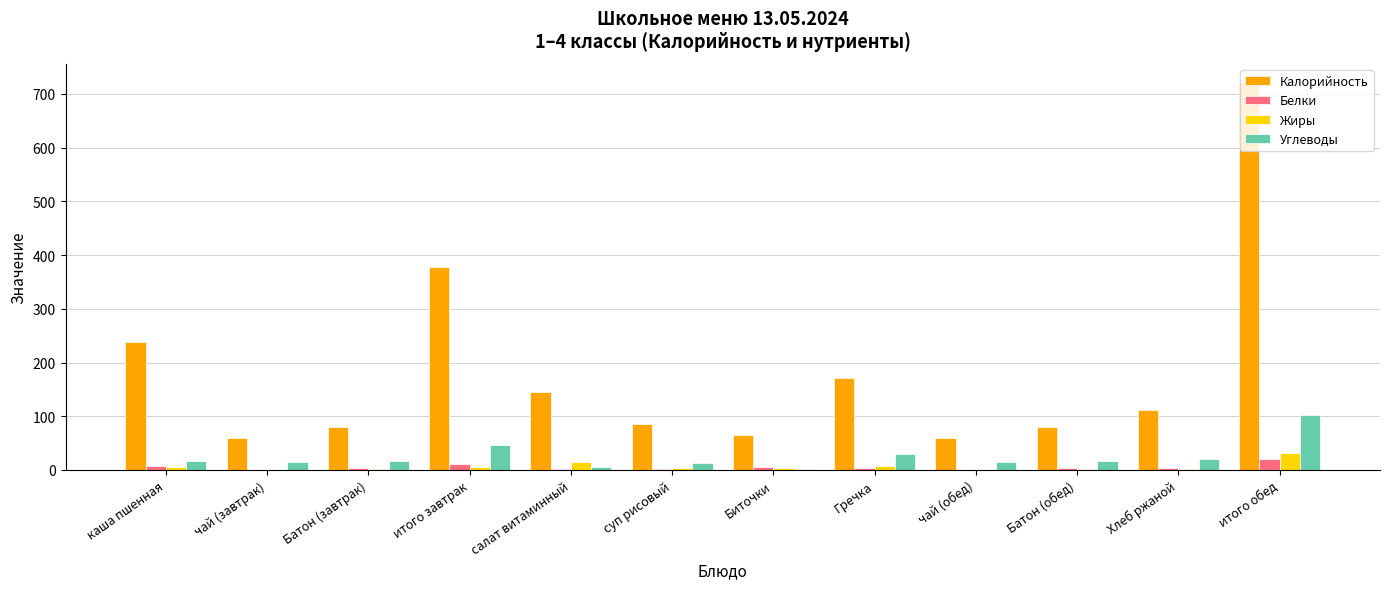

Which series has the largest range (max minus min)?

Калорийность